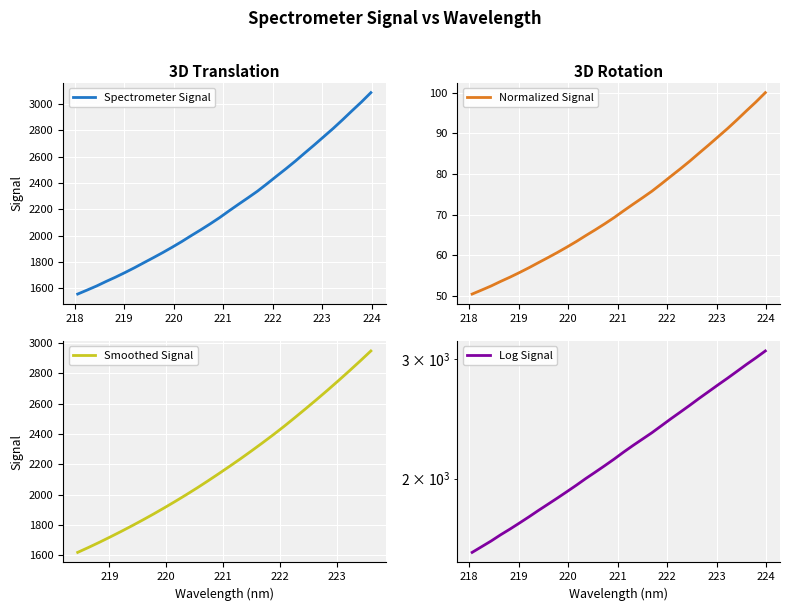

Is it true that the value at 221.3083 is 2238.1?

True